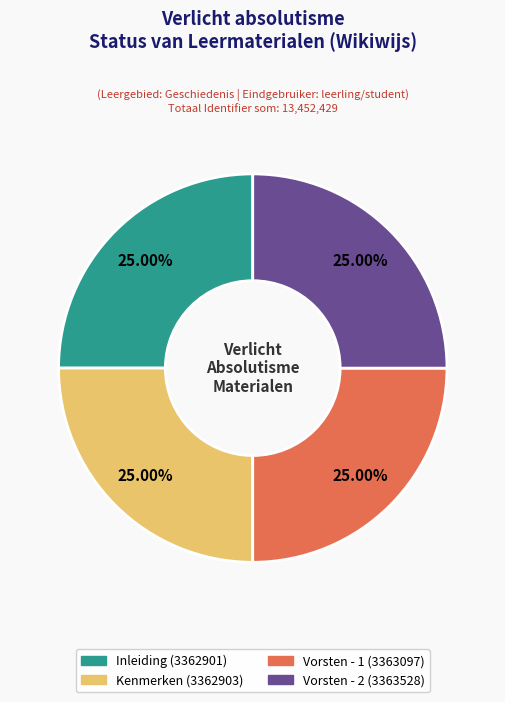

Is there a majority slice in this chart?

No